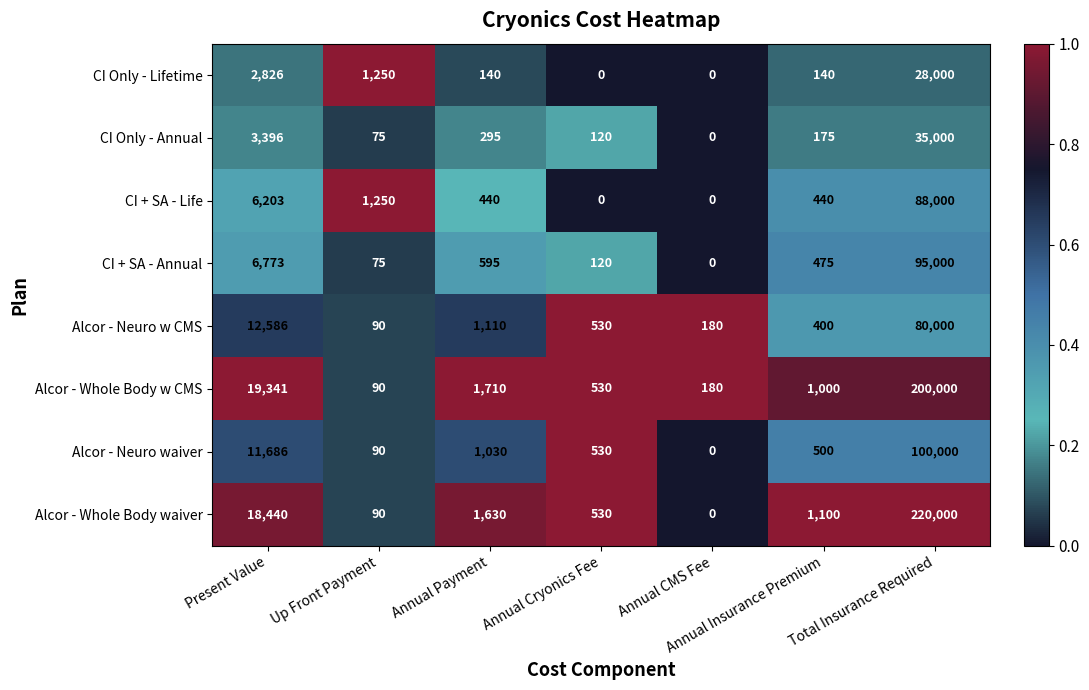

Rank the categories by CI + SA - Annual value from lowest to highest.

Annual CMS Fee, Up Front Payment, Annual Cryonics Fee, Annual Insurance Premium, Annual Payment, Present Value, Total Insurance Required